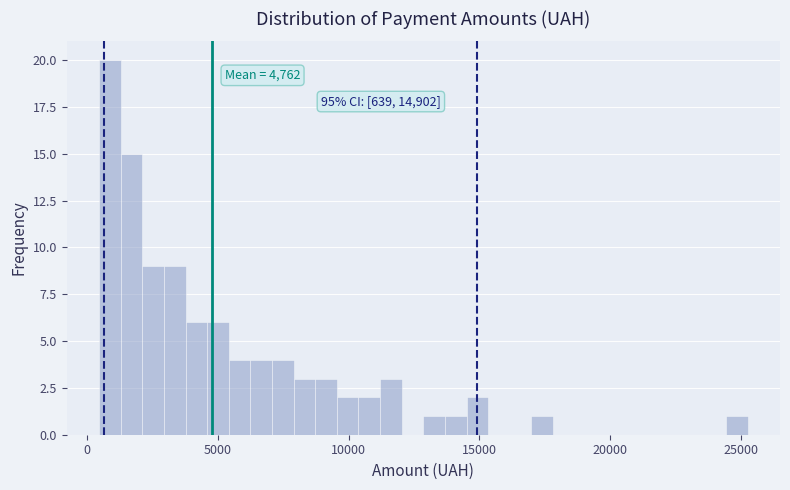

Read against the x-axis, roughly where is the centre of the tallest bar?

1000